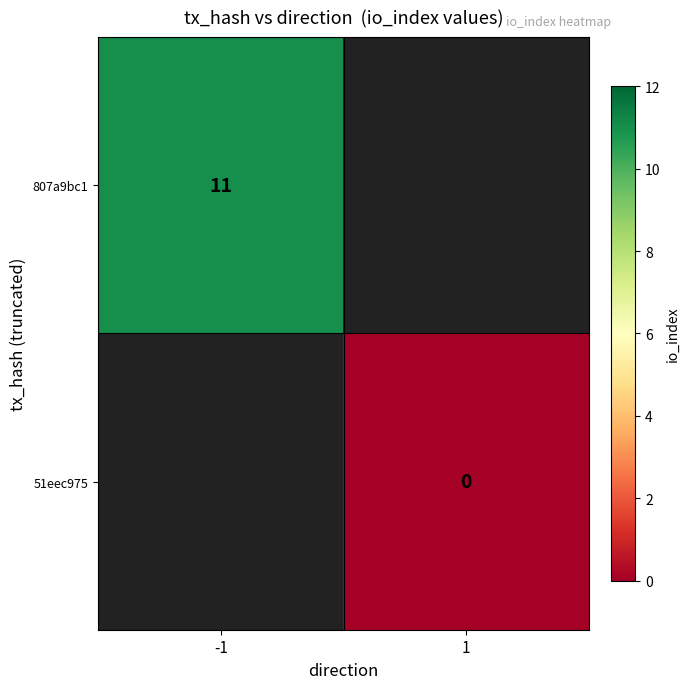

The 807a9bc1 series shows 11 at -1. True or false?

True